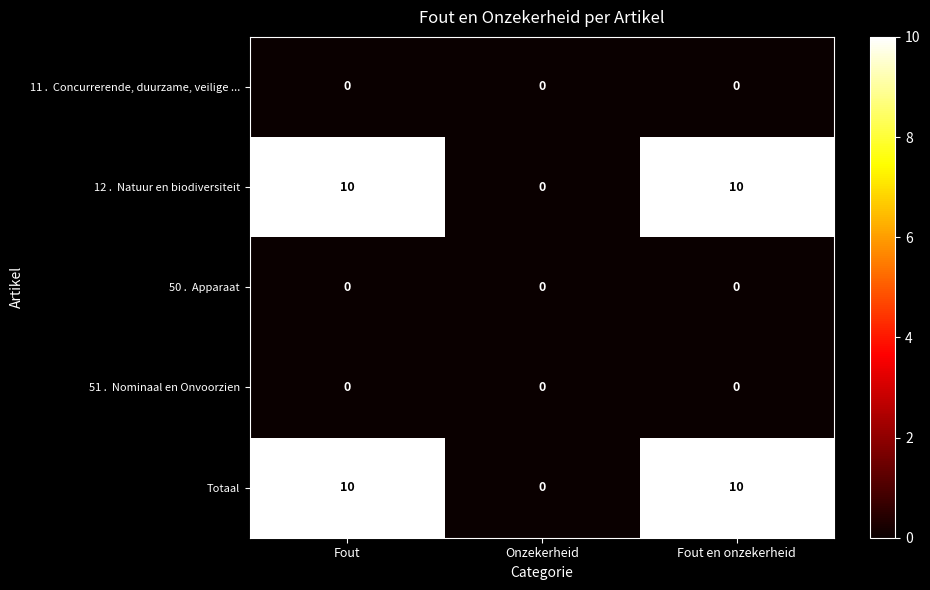

What is the maximum value for Totaal?

10